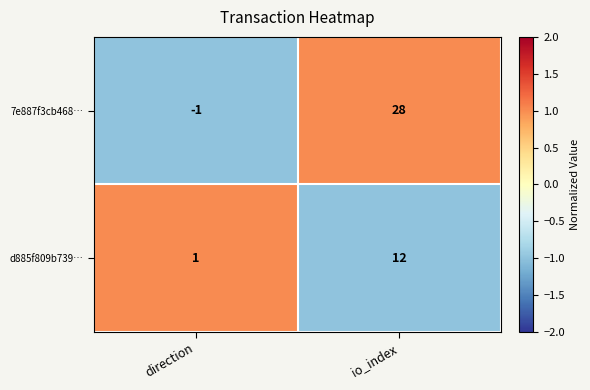

What is the highest value of the d885f809b739… series?

12